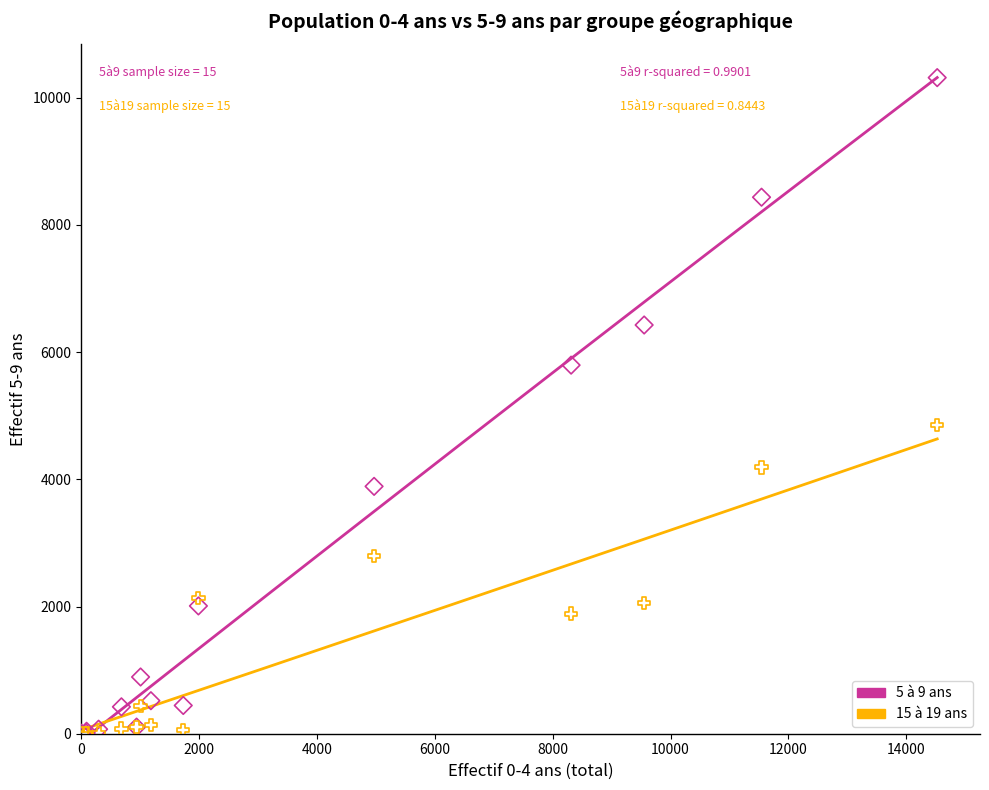

Across all series, what Y value is closest to 5158?

4854